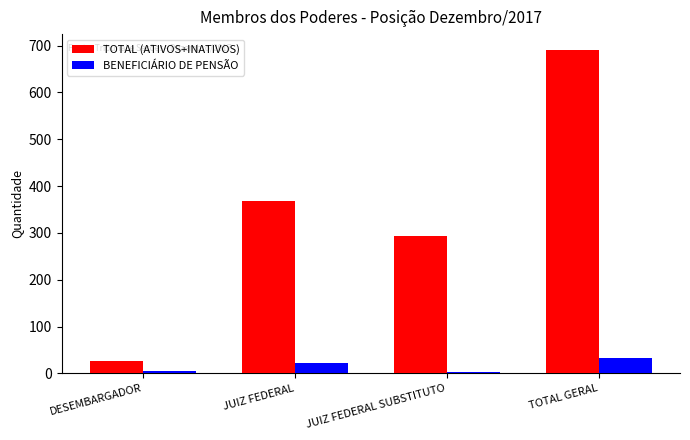

Which series changed the most between JUIZ FEDERAL and JUIZ FEDERAL SUBSTITUTO?

TOTAL (ATIVOS+INATIVOS)